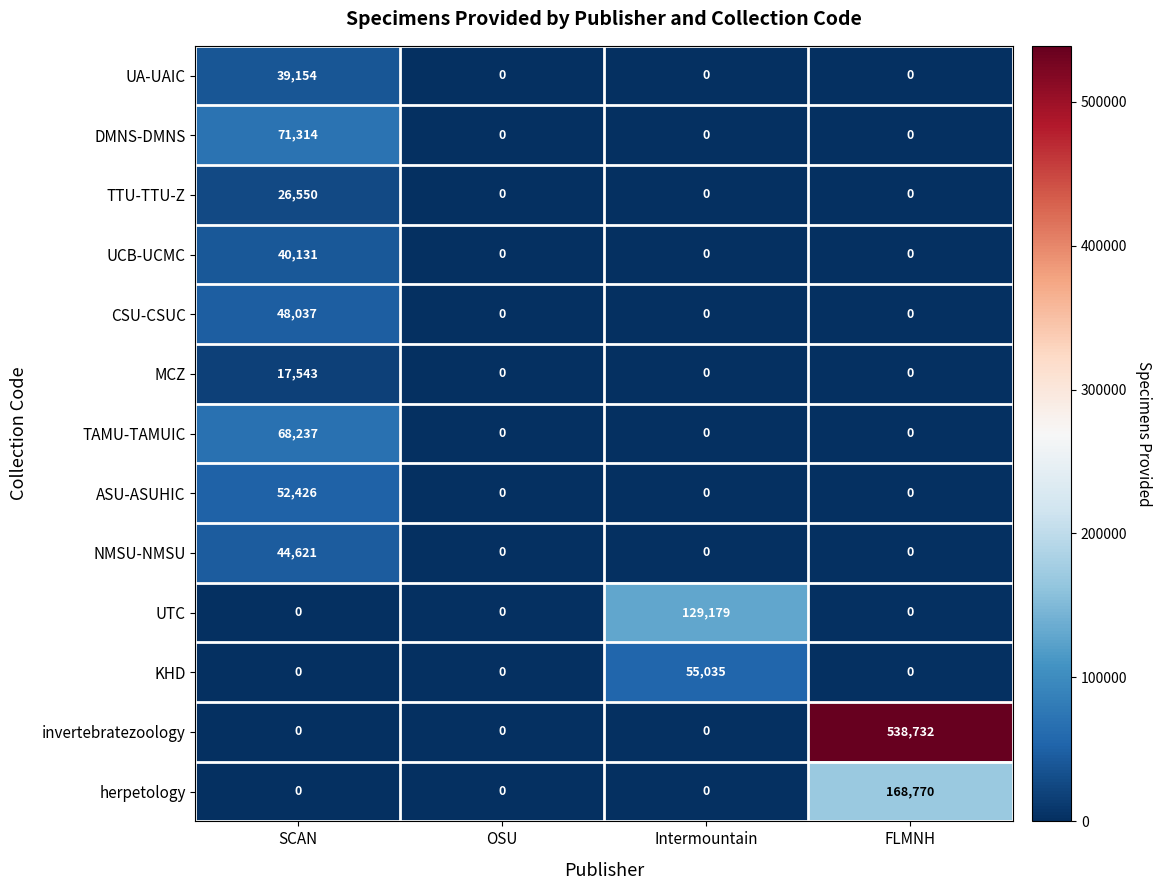

Count the number of data series in this chart.

13